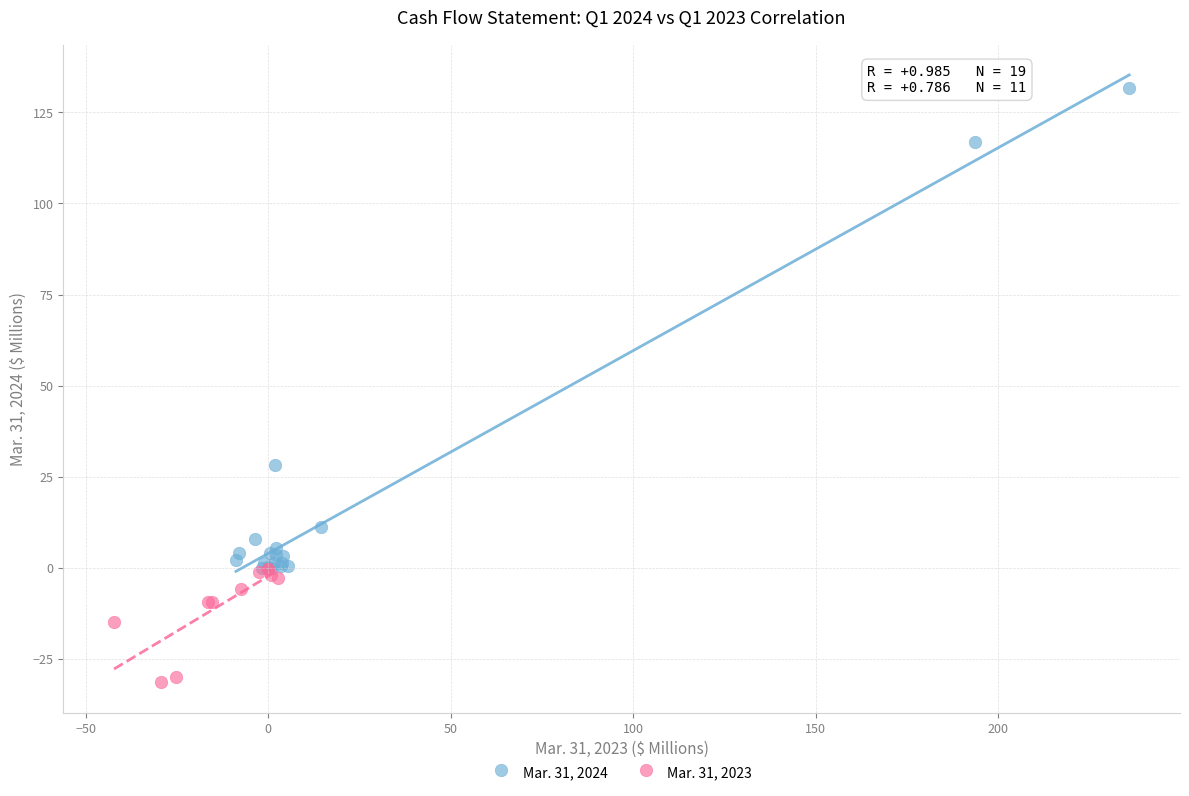

Which series contains the highest Y value?

Mar. 31, 2024